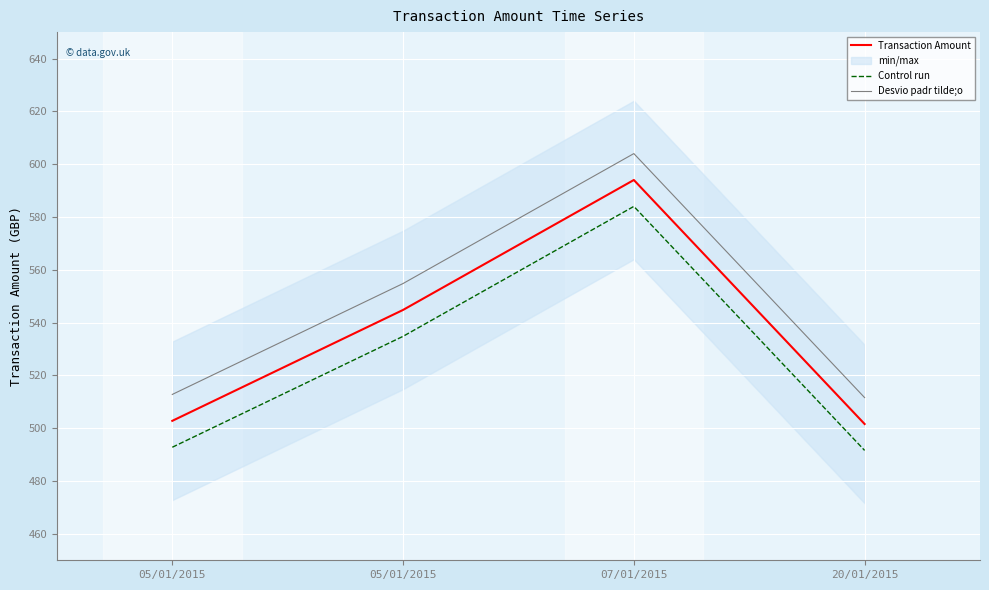

Between 05/01/2015 and 20/01/2015, which series saw the biggest shift?

Transaction Amount